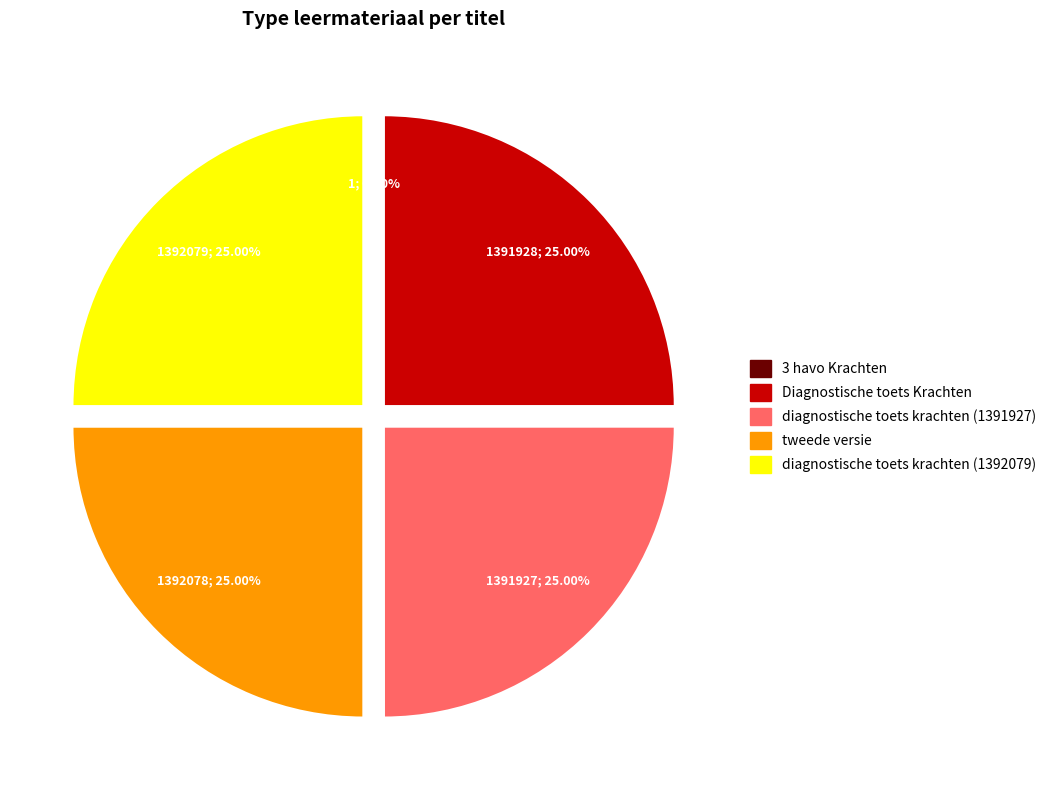

Does Diagnostische toets Krachten represent more than half of the total?

No